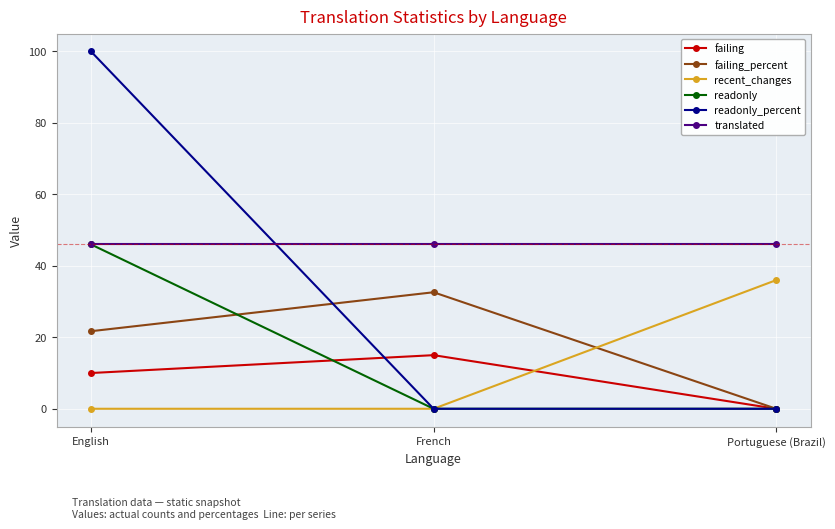

At how many categories does at least one series exceed 83?

1